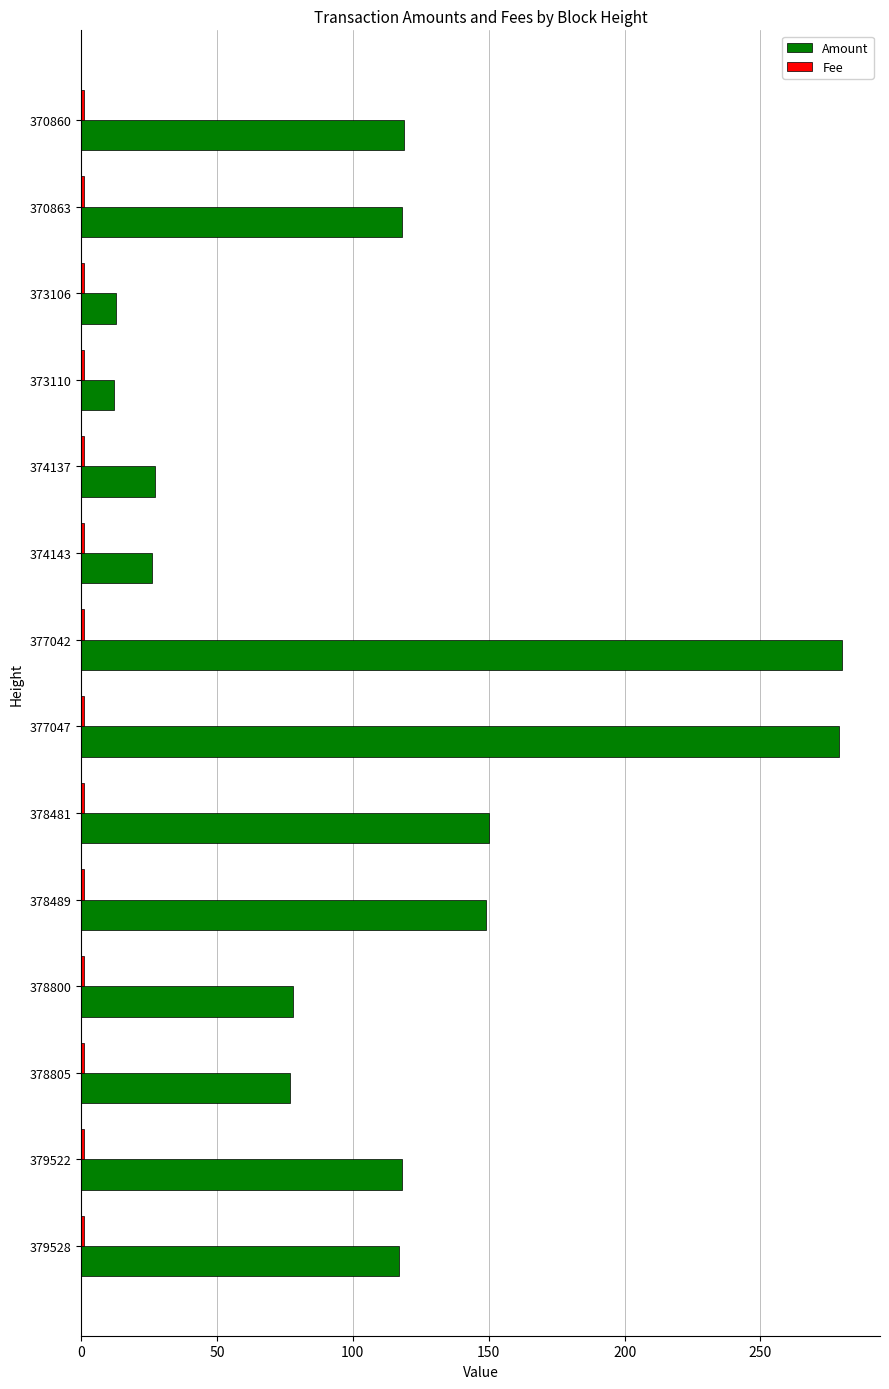

What is the sum of all Amount values?

1563